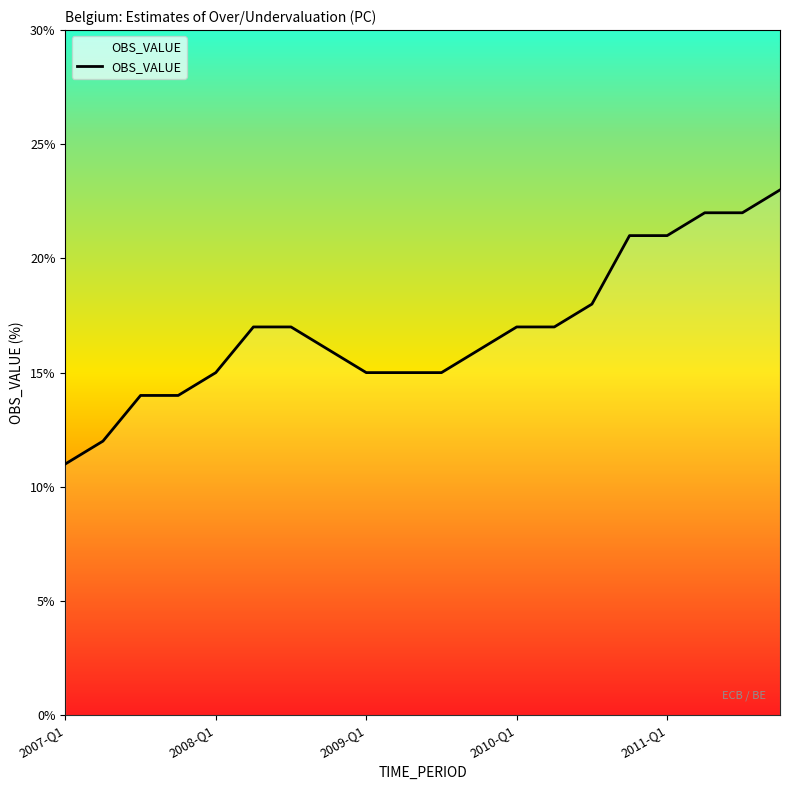

What is the difference between the maximum and minimum values?

12